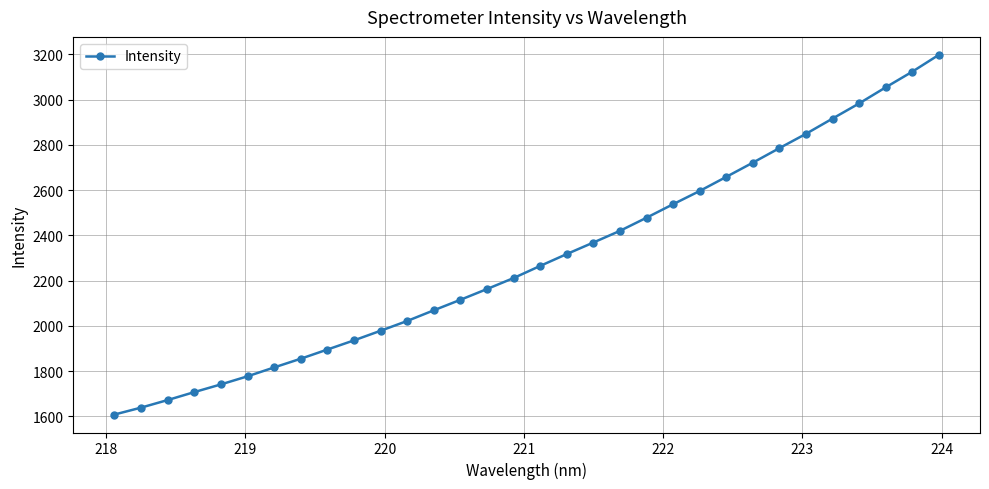

What is the value of the 4th point from the left?

1706.8